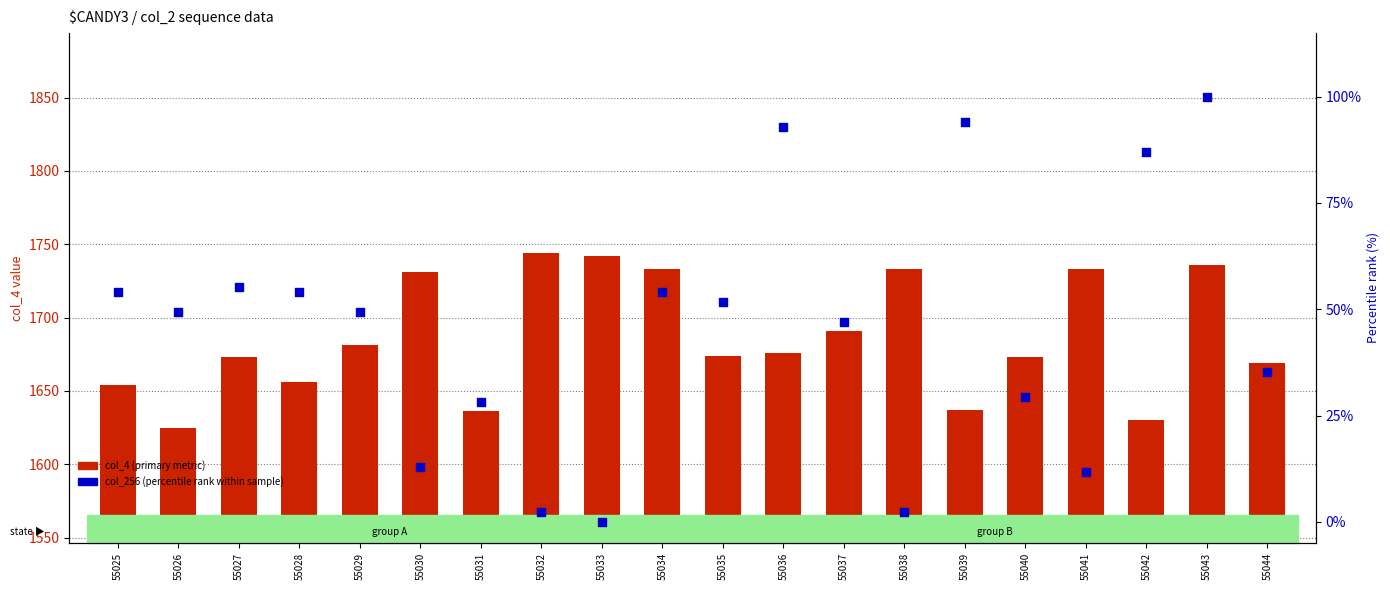

Is the value of col_4 (primary metric) at 55042 greater than the value of col_256 (percentile rank within sample) at 55036?

Yes